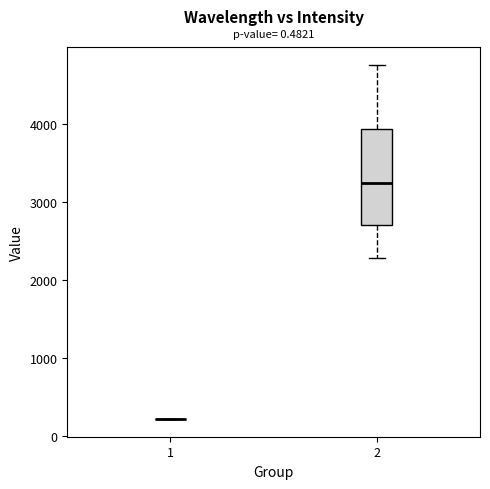

Which box is the tallest, from its lower edge to its upper edge?

2